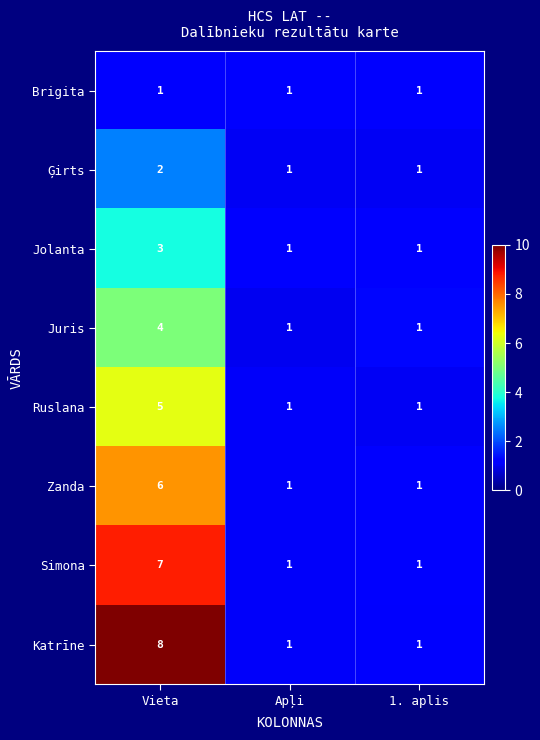

At Vieta, list the series in order from smallest to largest.

Brigita, Ģirts, Jolanta, Juris, Ruslana, Zanda, Simona, Katrīne